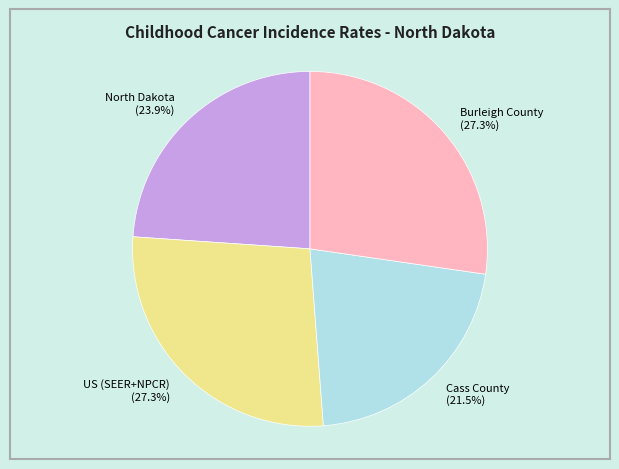

Is it true that Cass County is 33% of the pie?

False